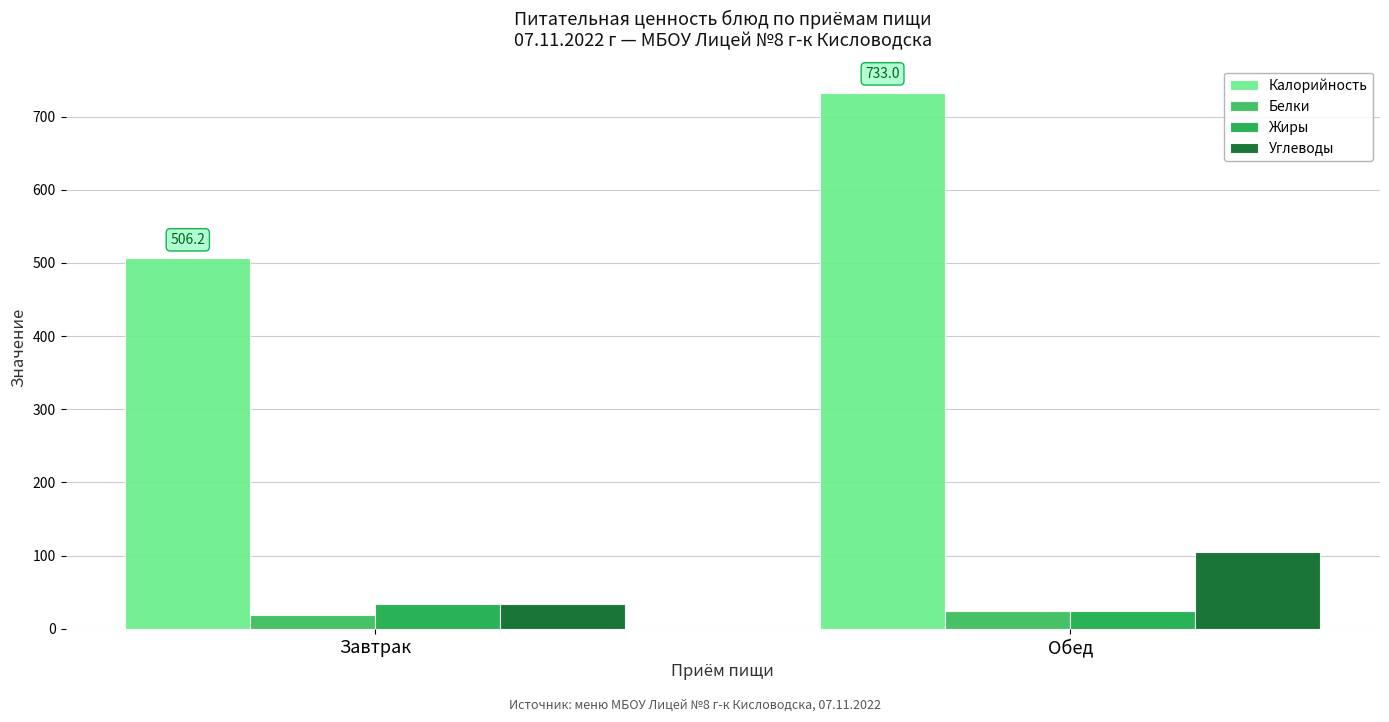

What is the sum of the Жиры values at Обед and Завтрак?

58.0